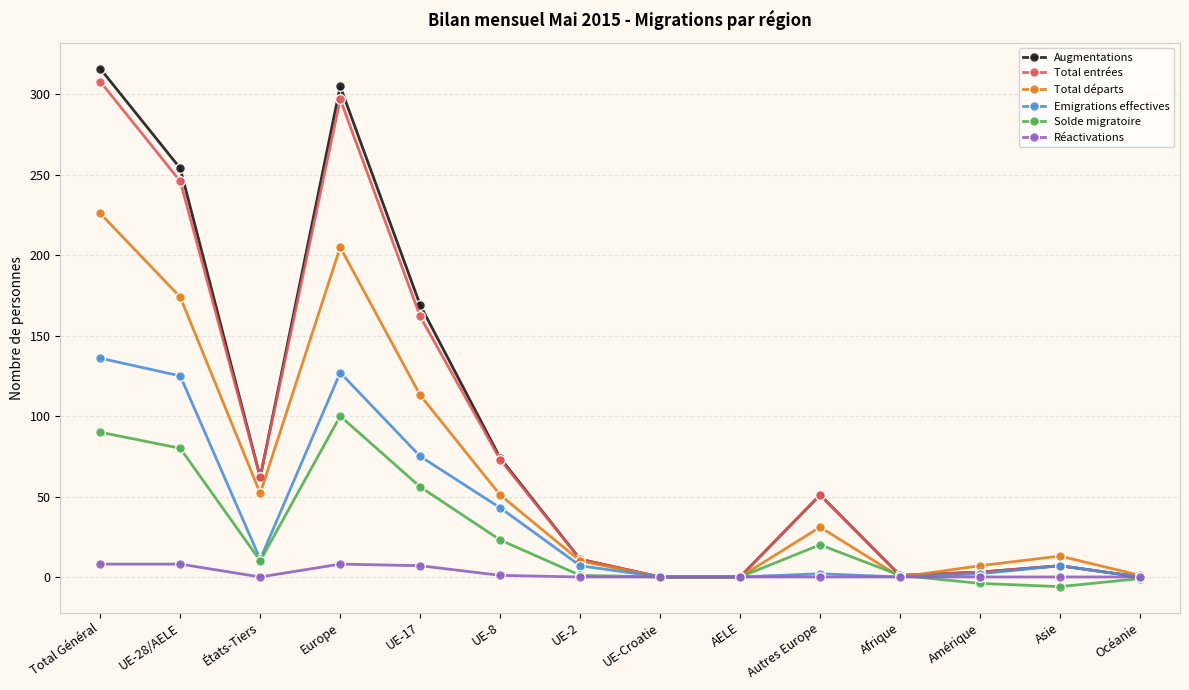

What is the difference between the maximum and minimum values in the Augmentations series?

316